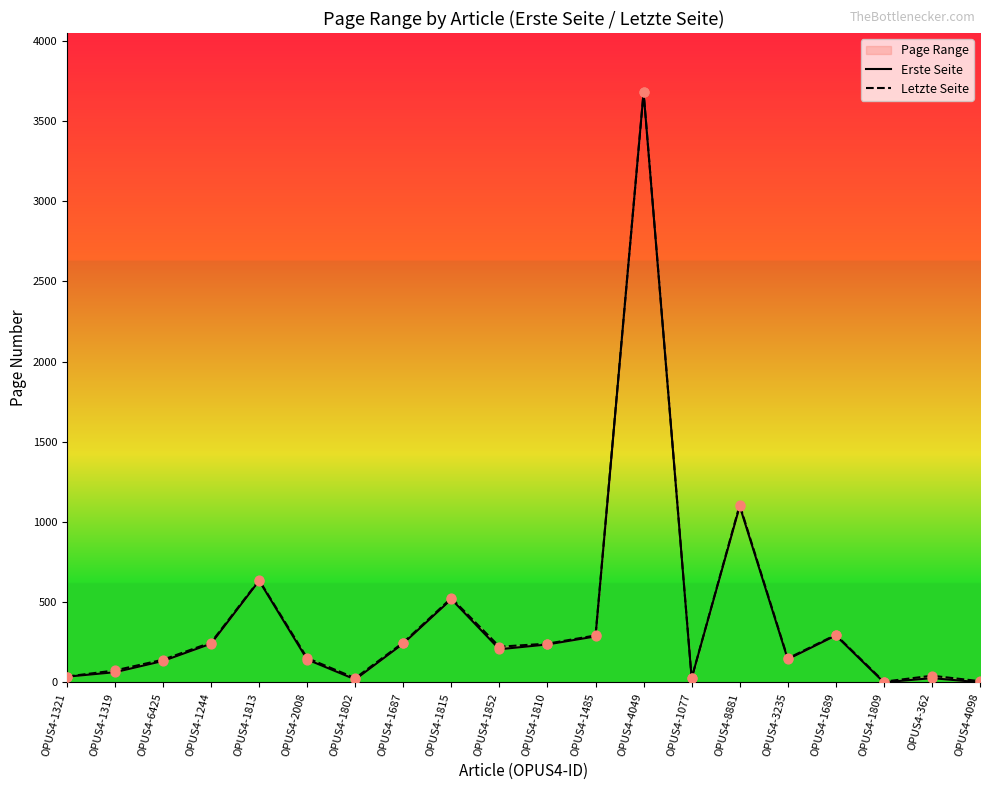

Which series reaches the minimum Y coordinate?

Erste Seite